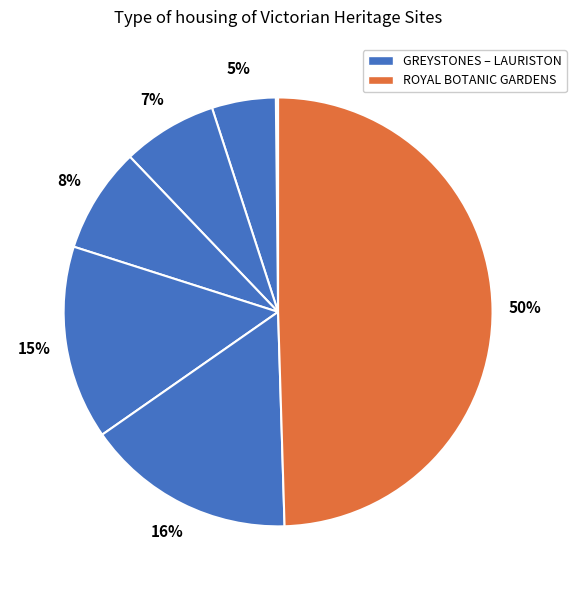

How many slices are in this pie chart?

7